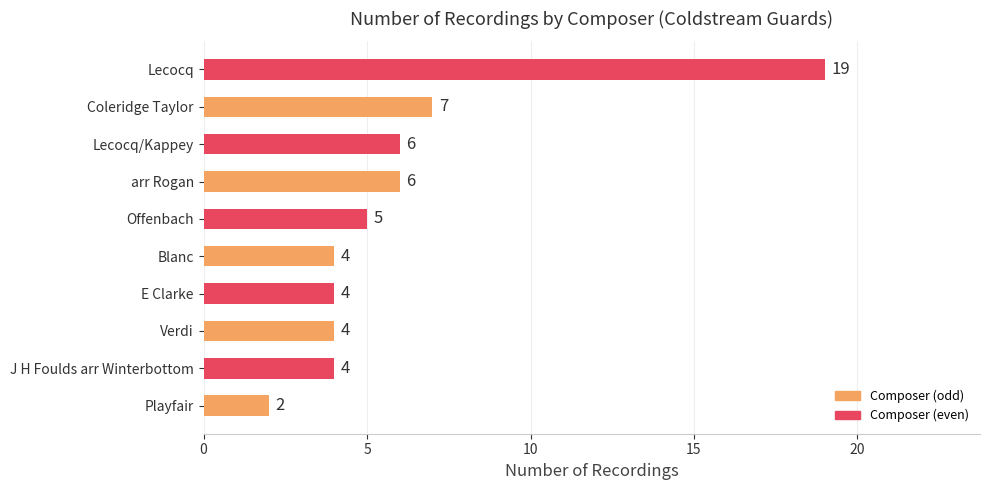

What is the sum of the values at J H Foulds arr Winterbottom and E Clarke?

8